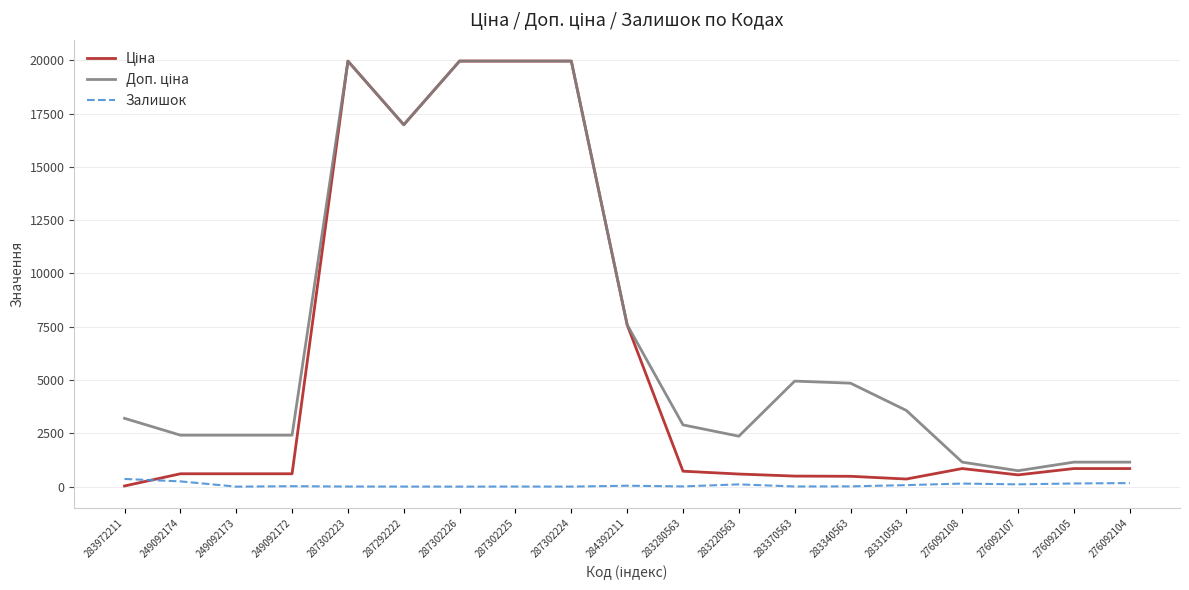

What is the greatest value displayed?

19964.2